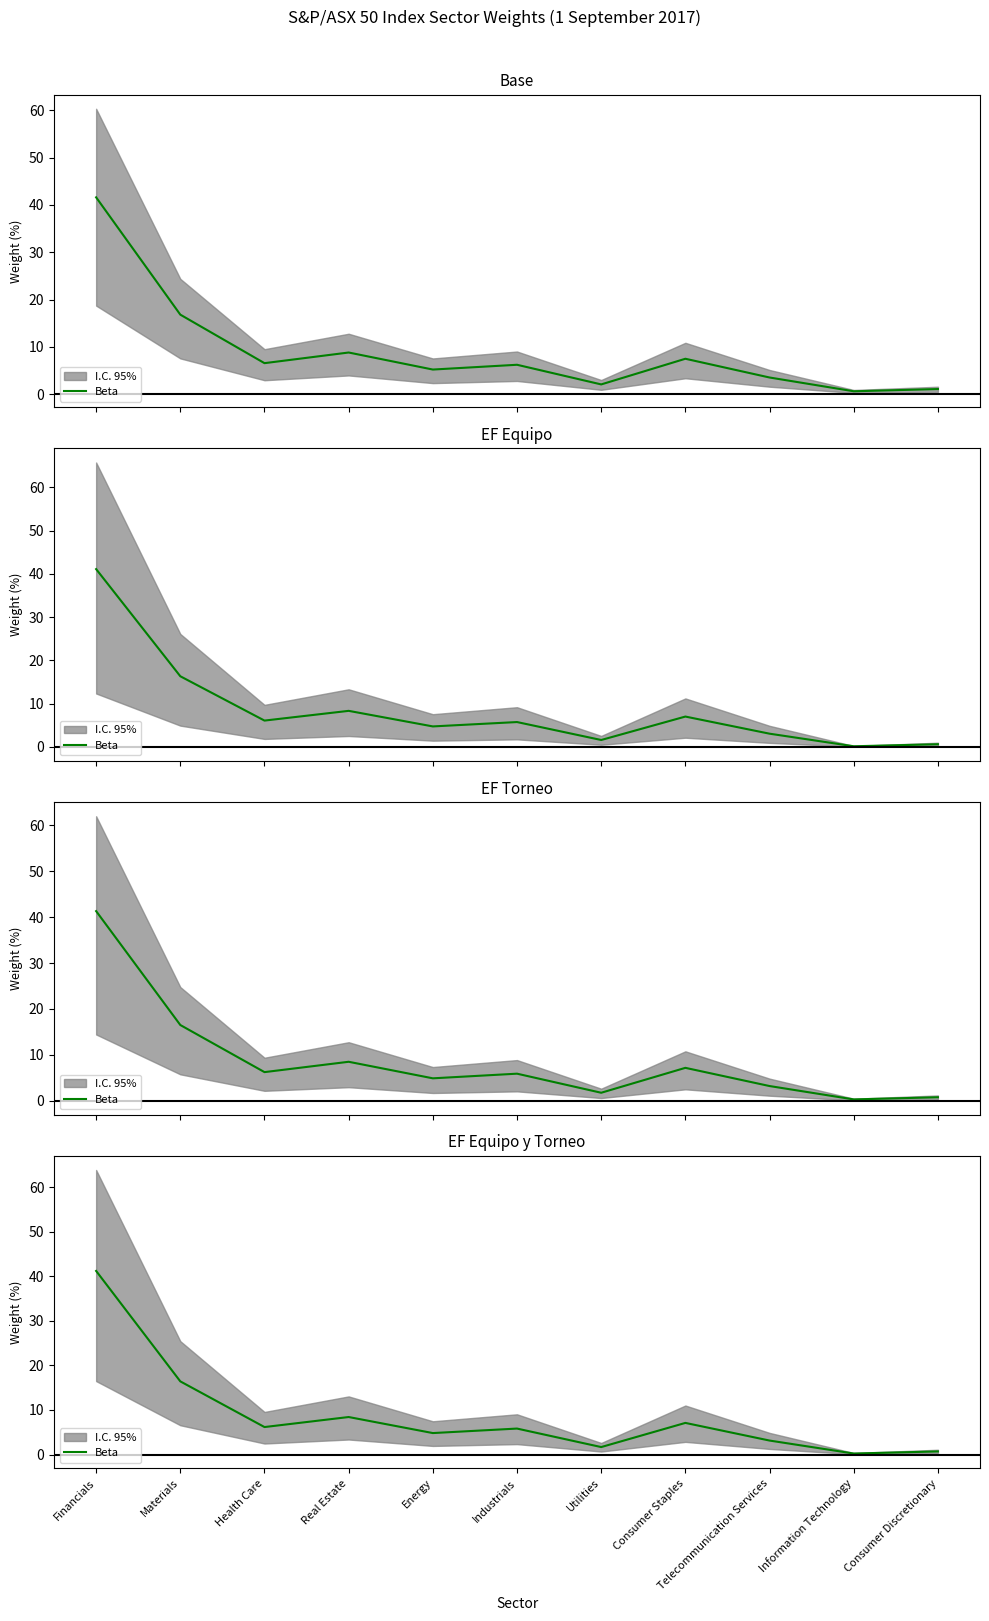

Reading right to left, list all the values displayed in this chart.

Consumer Discretionary=0.7	Information Technology=0.2	Telecommunication Services=3.1	Consumer Staples=7.1	Utilities=1.7	Industrials=5.8	Energy=4.8	Real Estate=8.4	Health Care=6.2	Materials=16.4	Financials=41.2